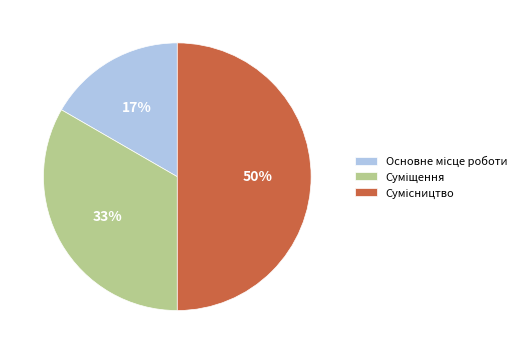

To the nearest percent, what is the average slice percentage?

33%